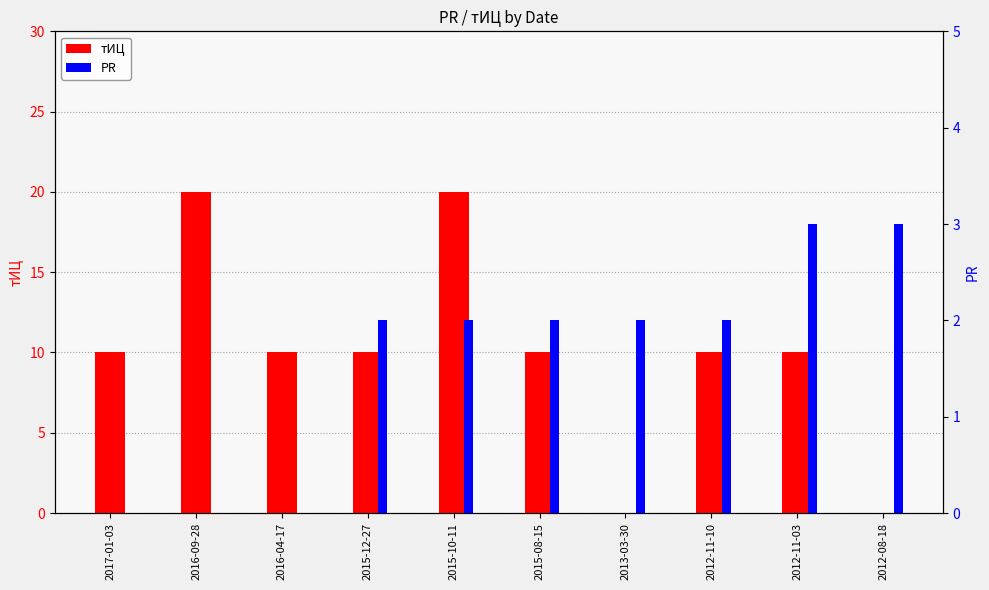

Which has a higher value, 2012-11-10 or 2012-08-18?

2012-11-10